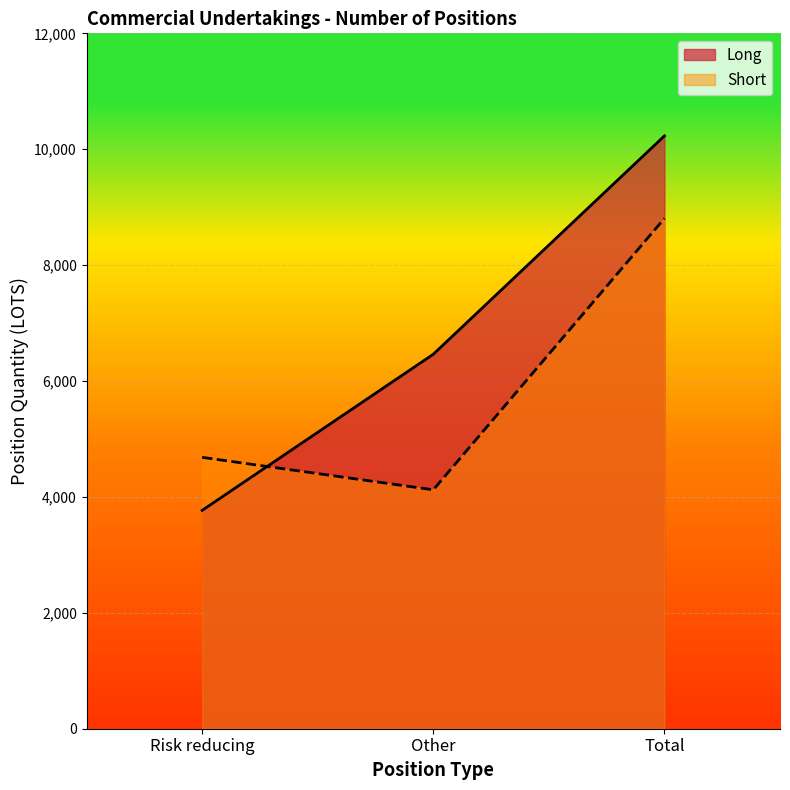

What is the sum of the Long values at Total and Risk reducing?

13998.1